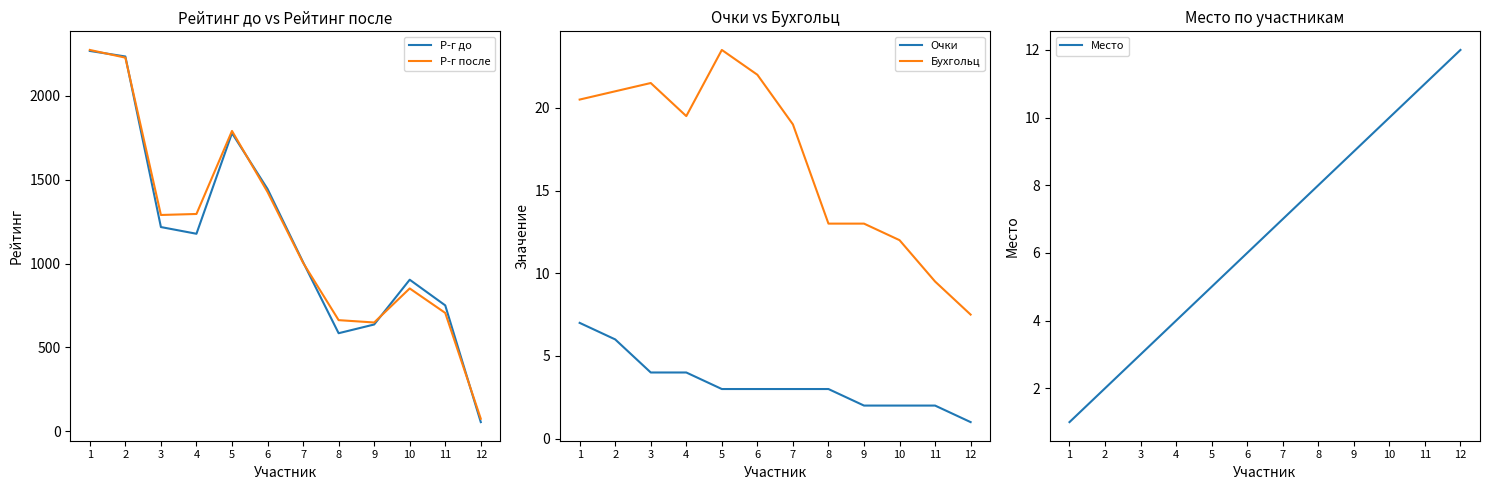

How many data points in Р-г после are above 1290?

5